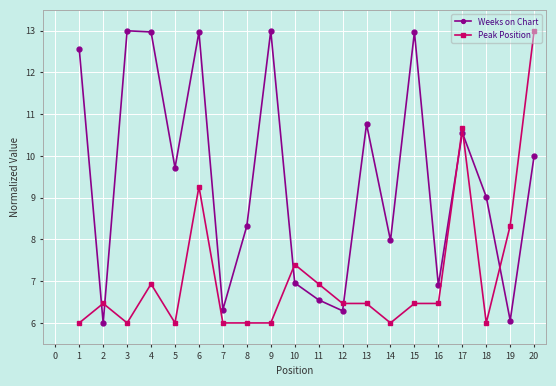

What is the highest value of the Weeks on Chart series?

13.0